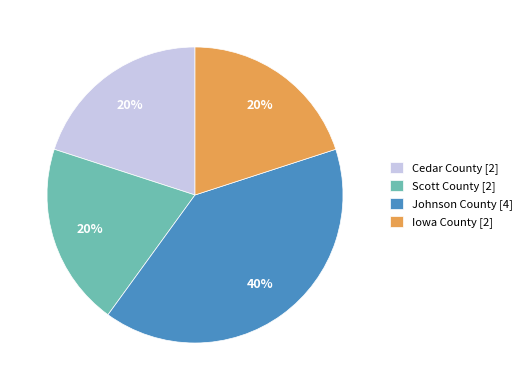

To the nearest percent, what is the average slice percentage?

25%